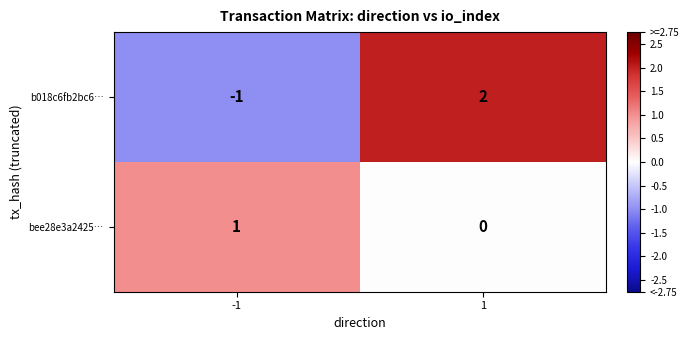

At which category does the chart reach its peak across all series?

1